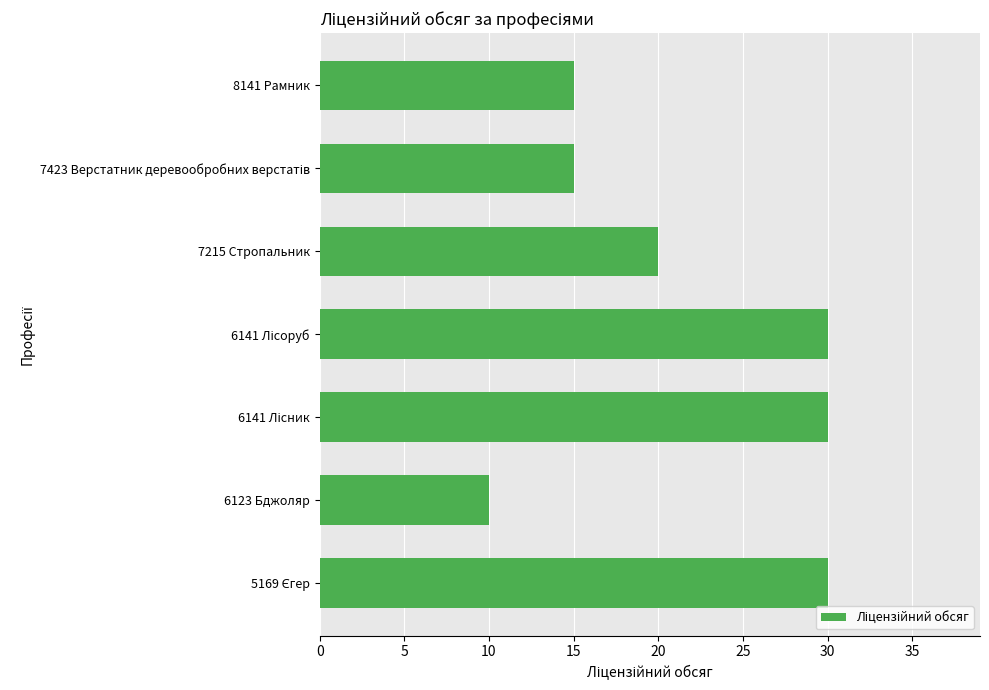

What is the average value?

21